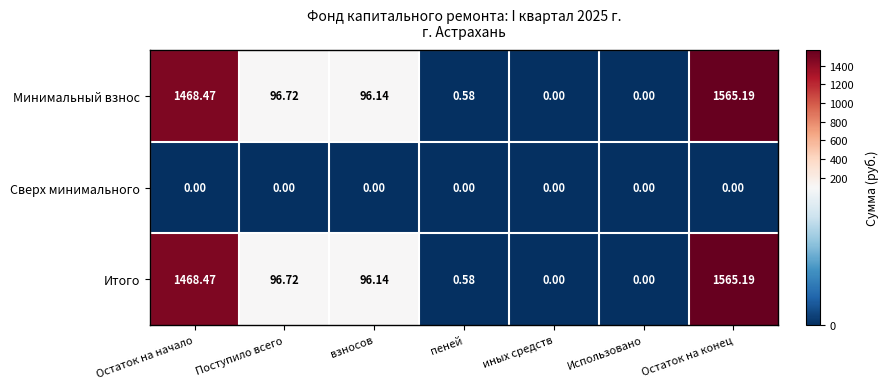

Where does the Итого series first go above 96?

Остаток на начало